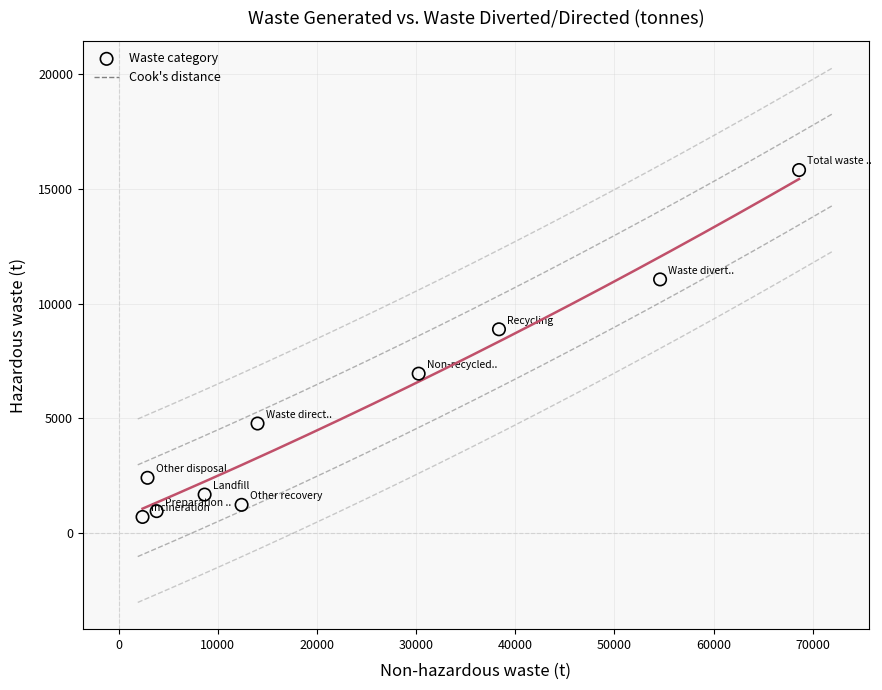

What Y value in the scatter plot is closest to 8261?

8880